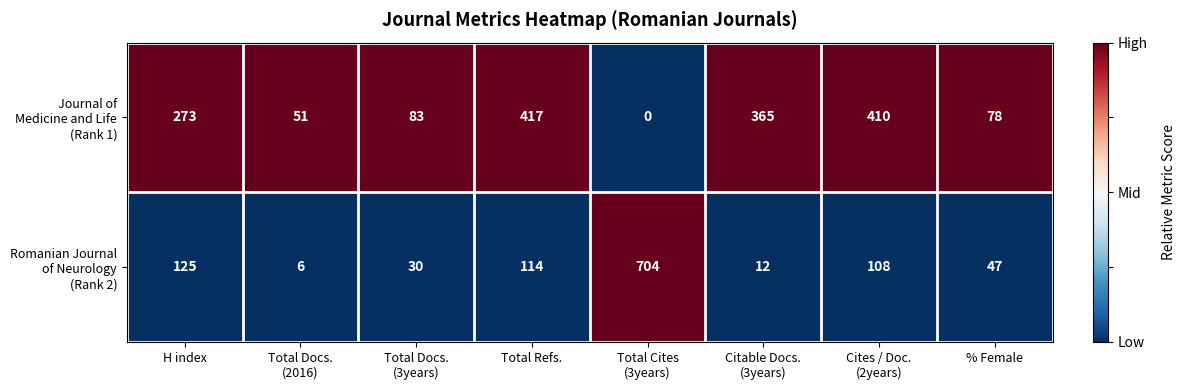

At how many categories does at least one series exceed 341?

4